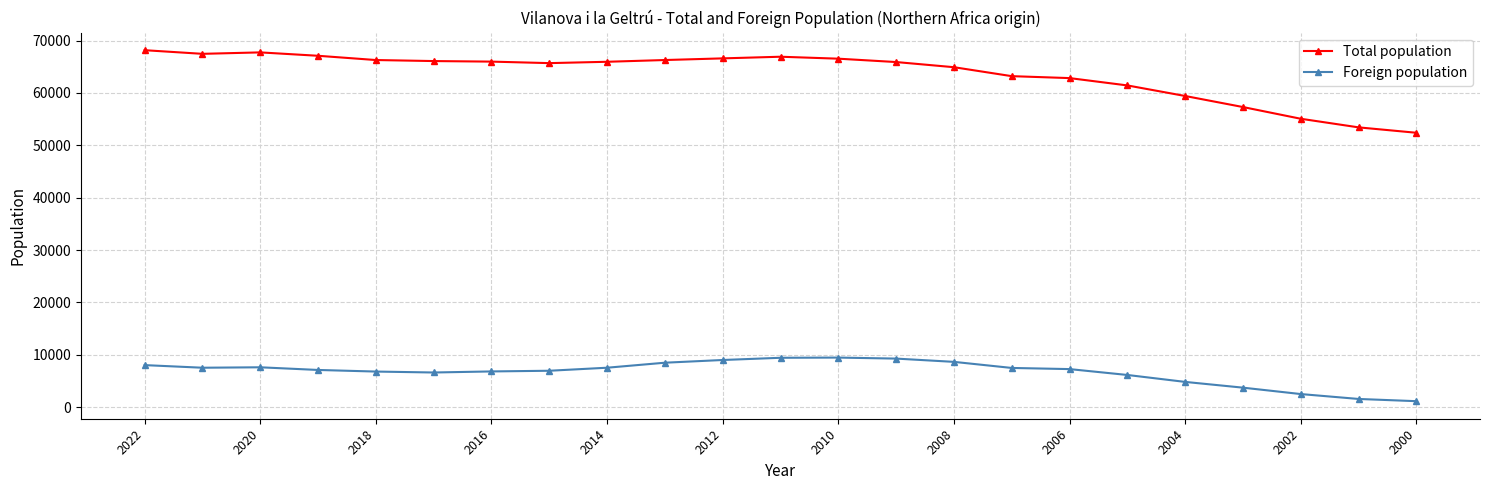

Which series has the widest spread of values?

Total population